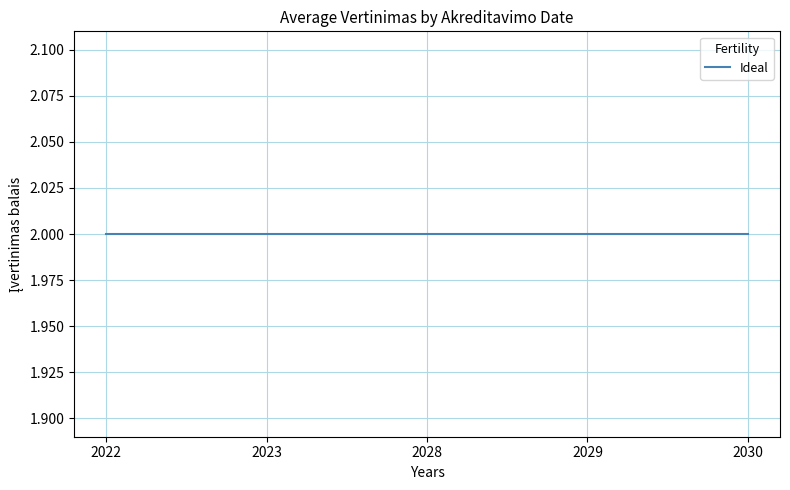

Which has a higher value, 2030-01-17 or 2029-05-12?

2030-01-17